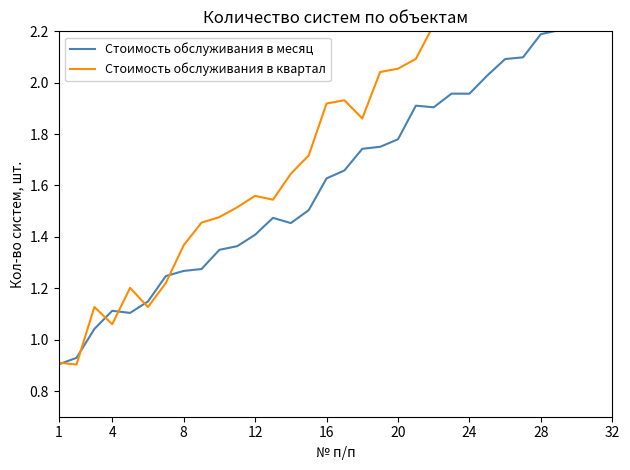

How many times do Стоимость обслуживания в квартал and Стоимость обслуживания в месяц cross each other?

6